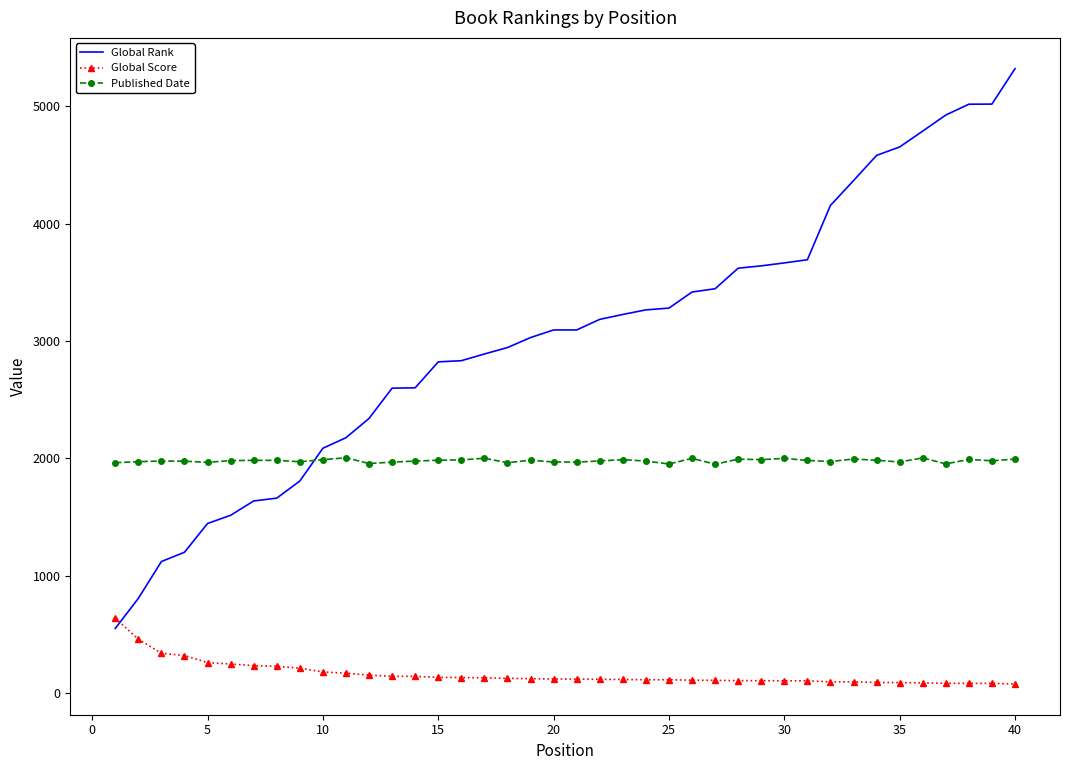

Which series has the largest total across all categories?

Global Rank